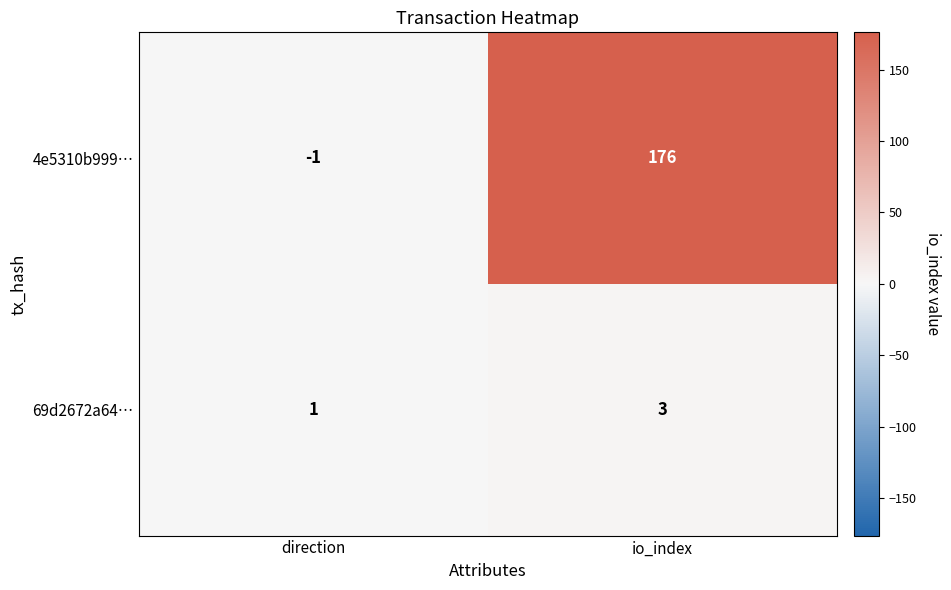

At which label is 69d2672a64… closest to 2?

direction